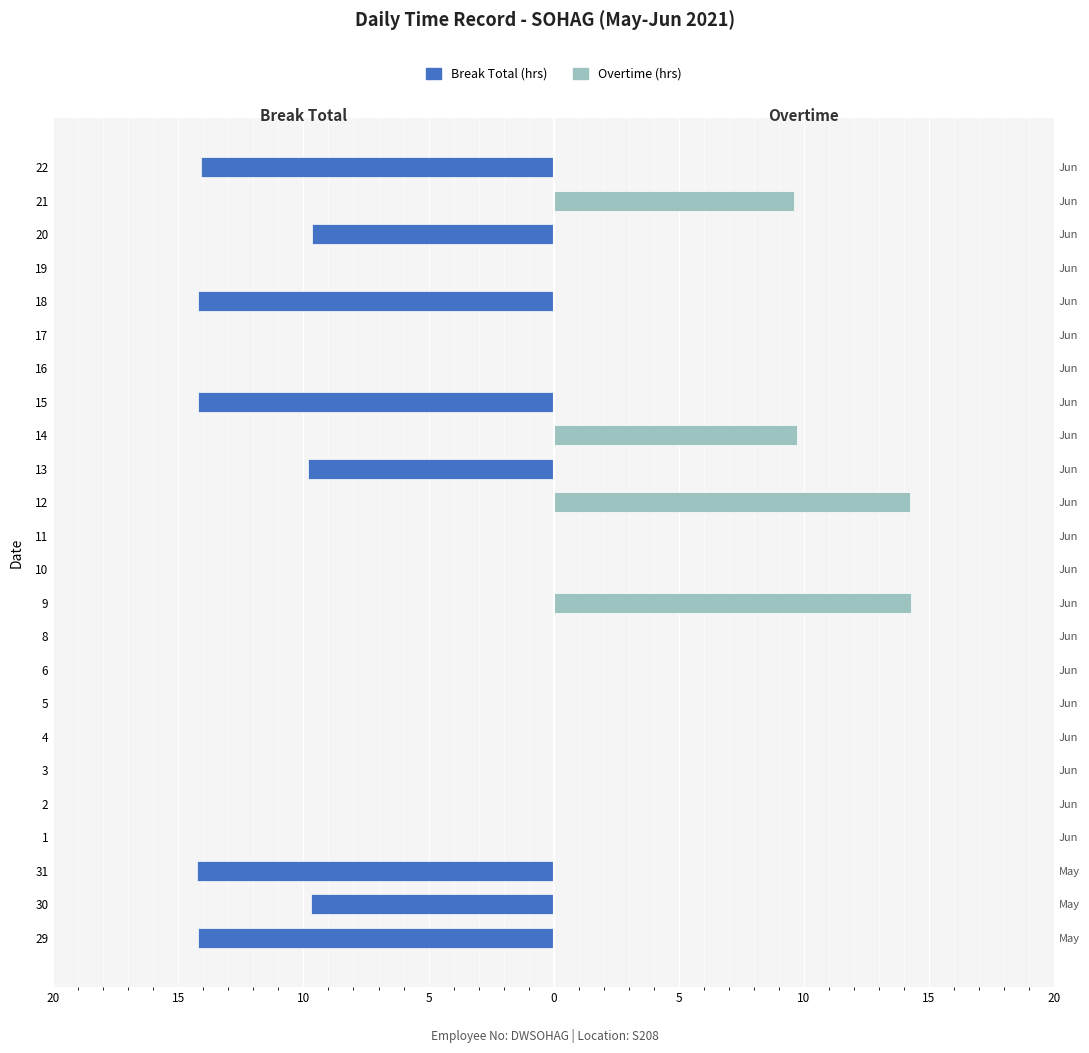

The value of Overtime at 12 is 3.7. True or false?

False